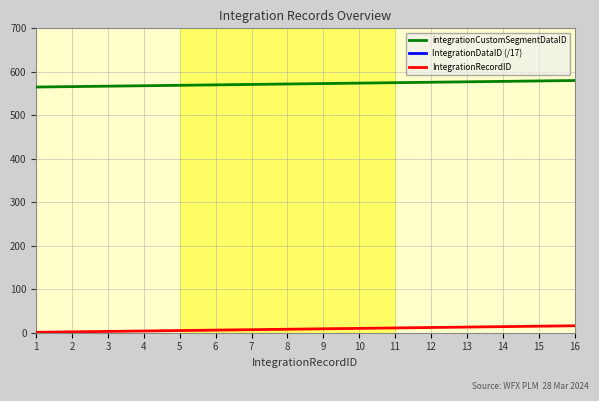

True or false: IntegrationRecordID has more than 0 interior local peaks.

False